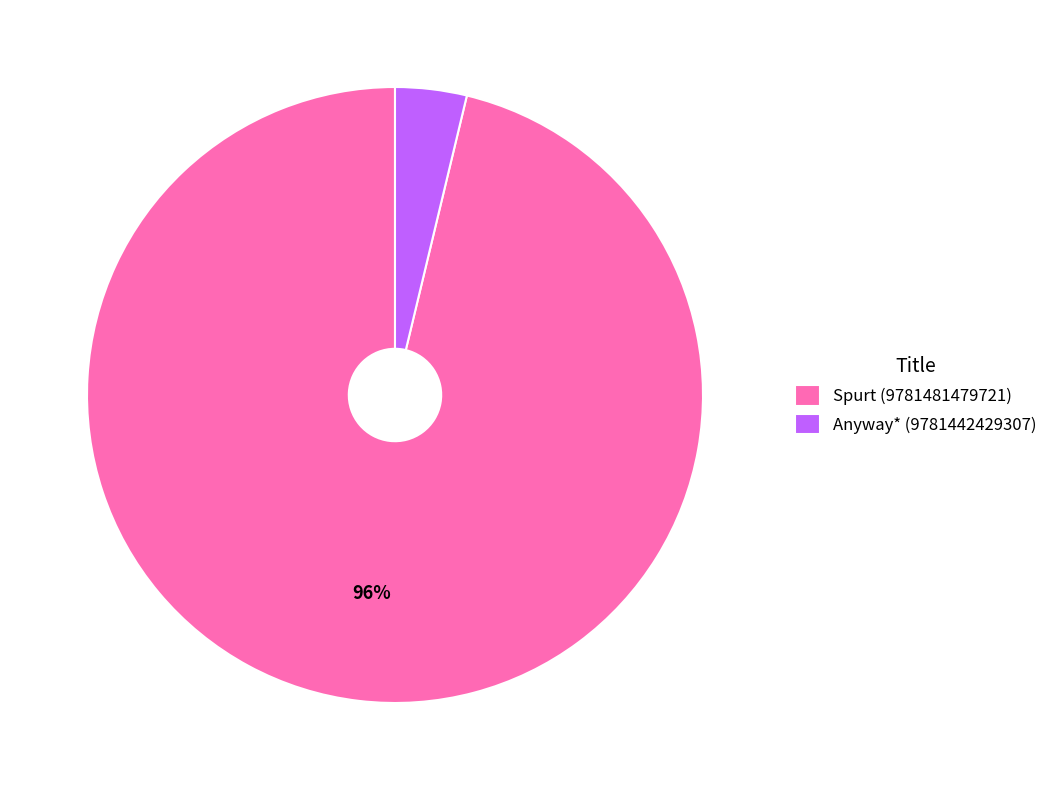

Is the sum of Spurt (9781481479721) and Anyway* (9781442429307) greater than half?

Yes